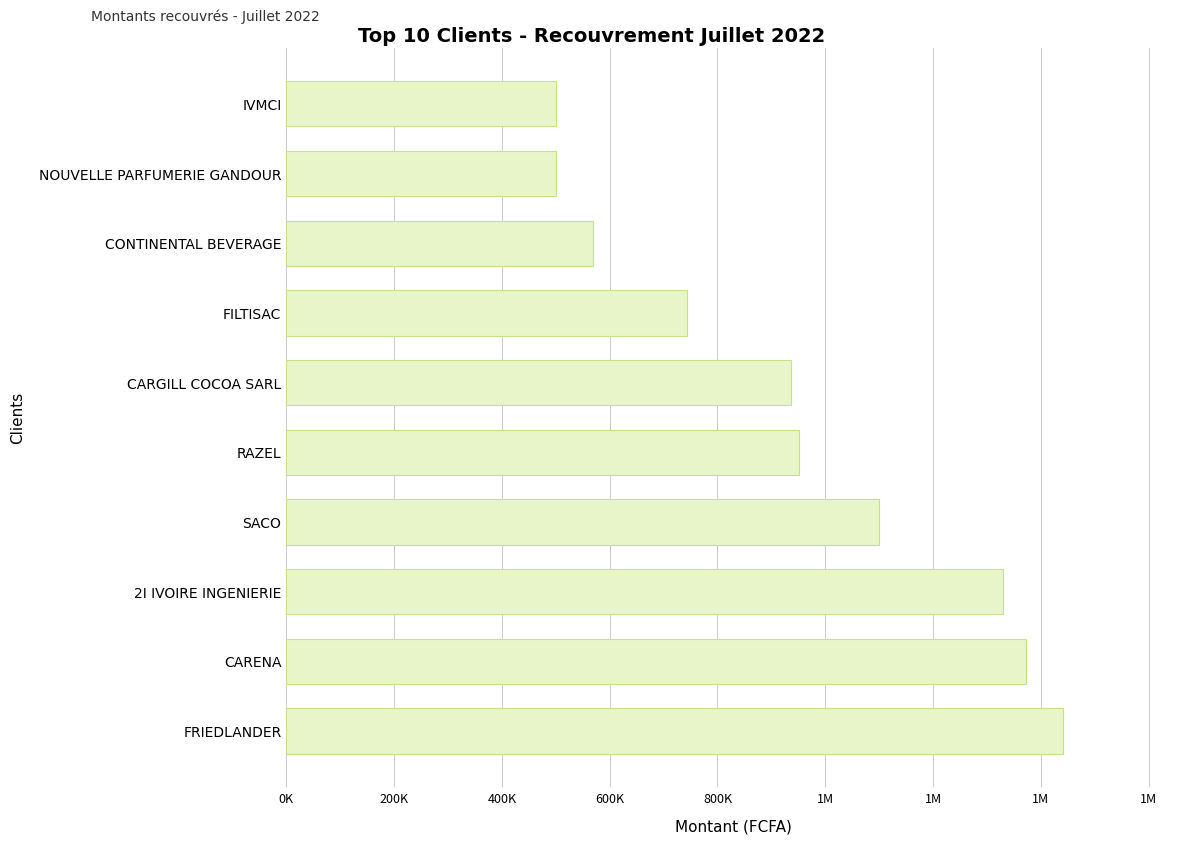

Are the bars horizontal?

Yes